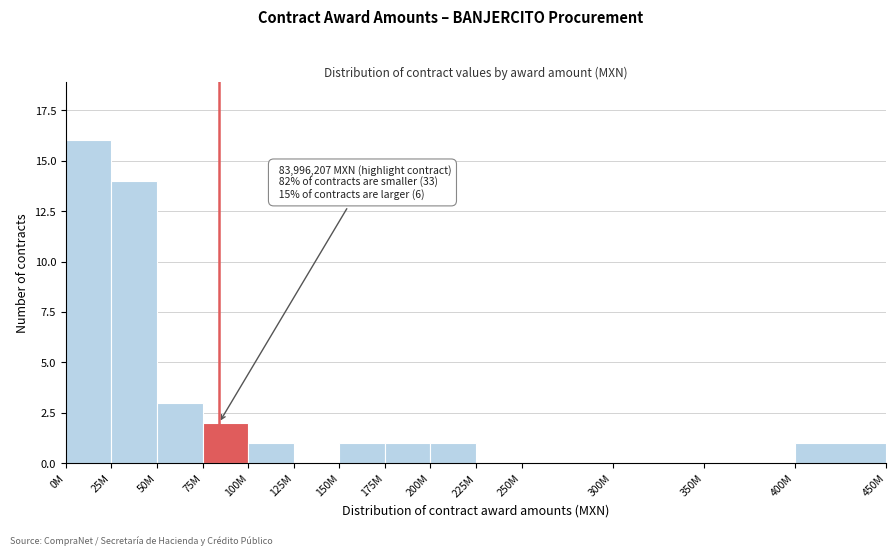

Reading left to right, transcribe all the data shown in this chart.

0M=16	25M=14	50M=3	75M=2	100M=1	125M=0	150M=1	175M=1	200M=1	225M=0	250M=0	300M=0	350M=0	400M=1